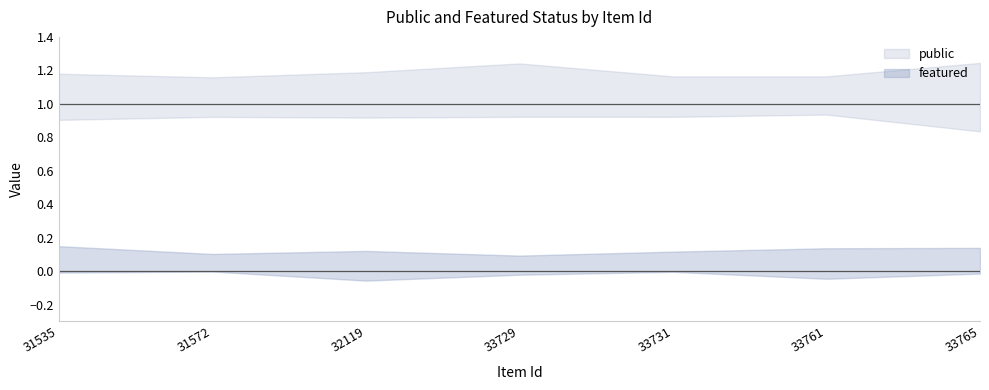

Reading right to left, transcribe all the data shown in this chart.

public: 1	1	1	1	1	1	1
featured: 0	0	0	0	0	0	0